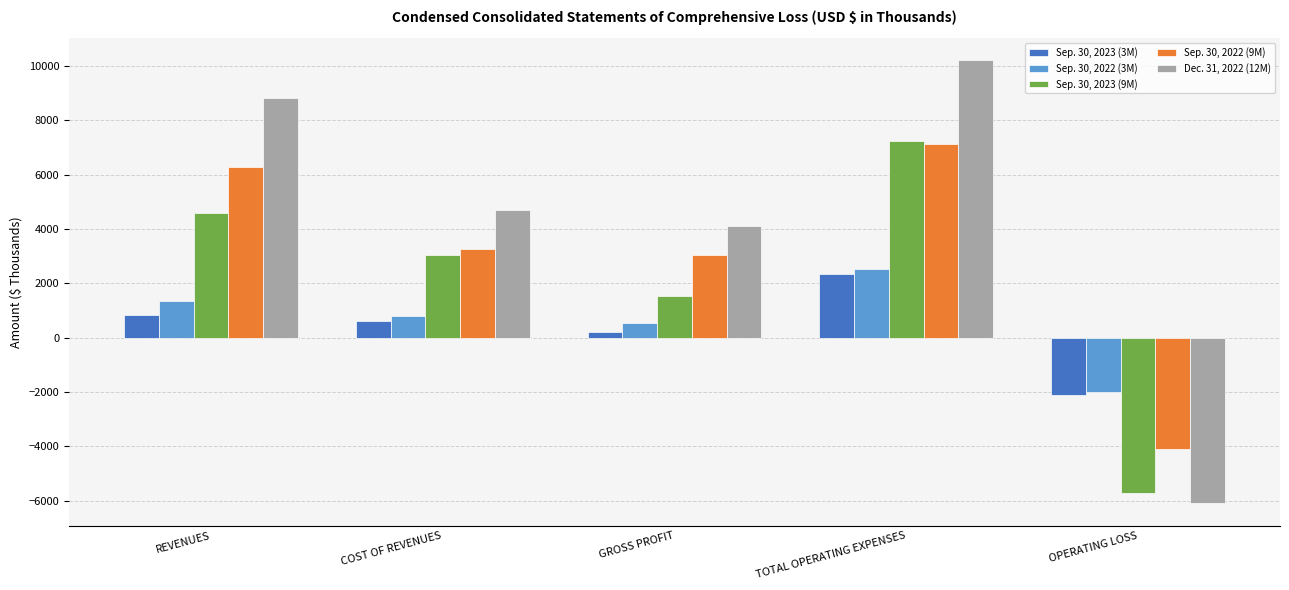

What is the average value of the Sep. 30, 2023 (3M) series?

383